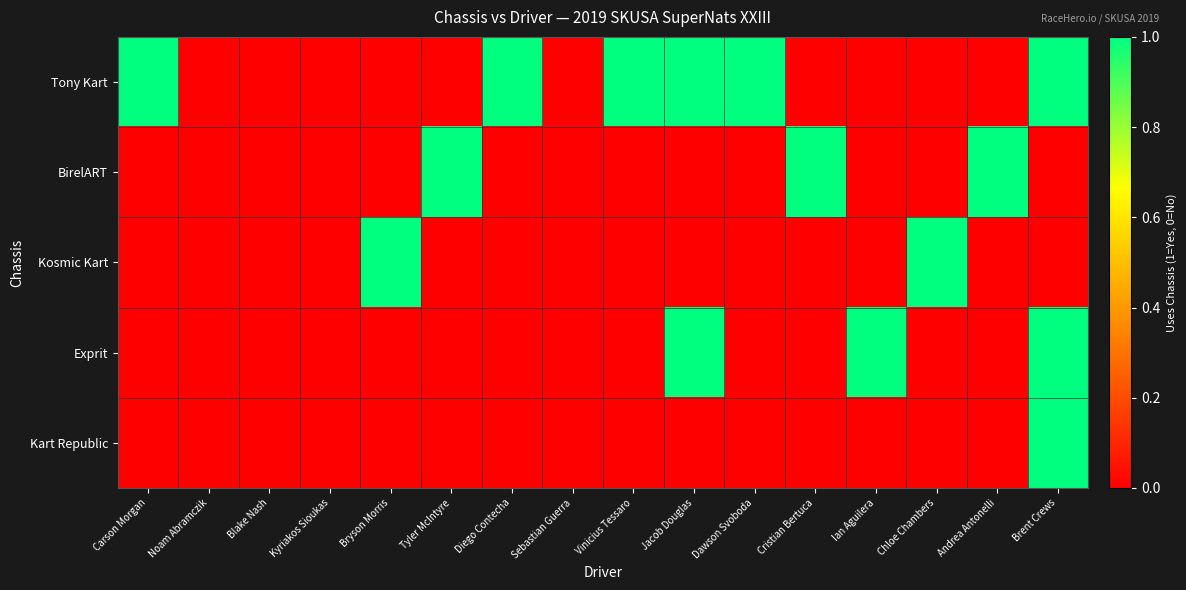

At which category is the sum across all series the highest?

Brent Crews